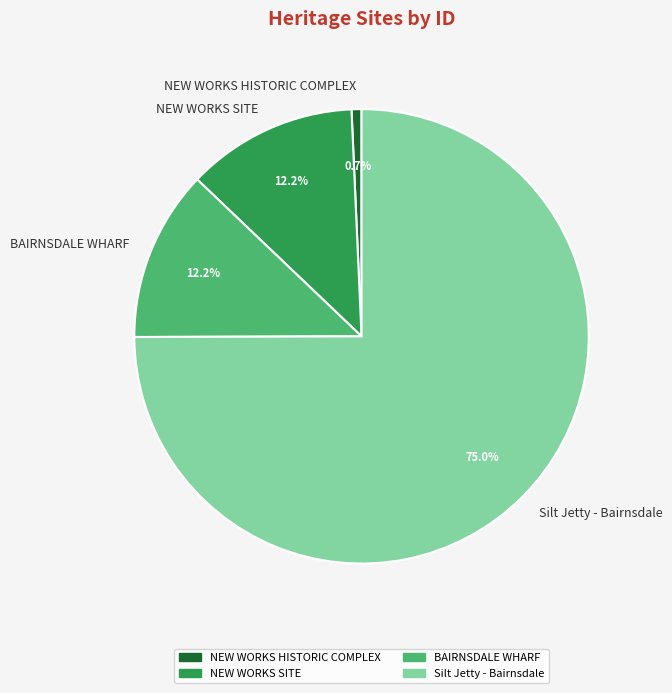

Which slice represents more than half of the pie?

Silt Jetty - Bairnsdale